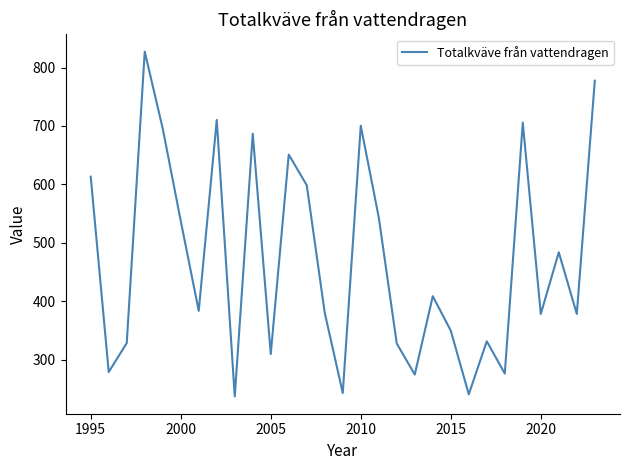

What is the sum of all values?

13658.2